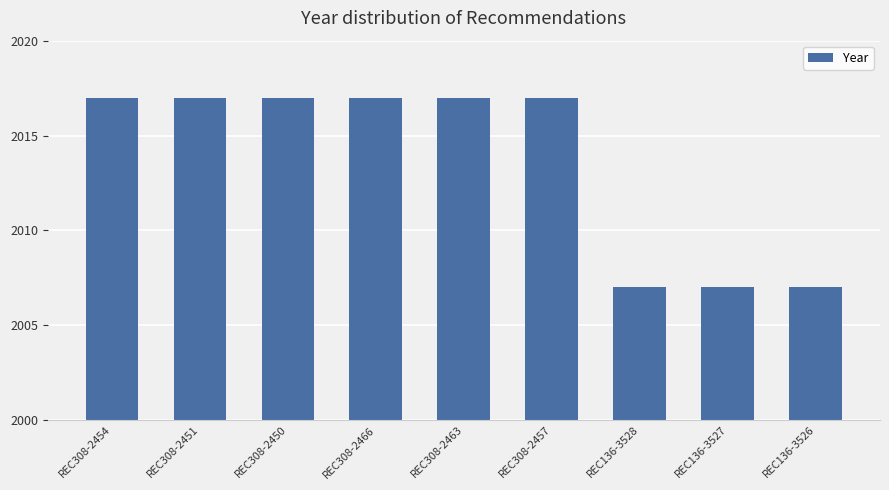

What is the average value?

2014